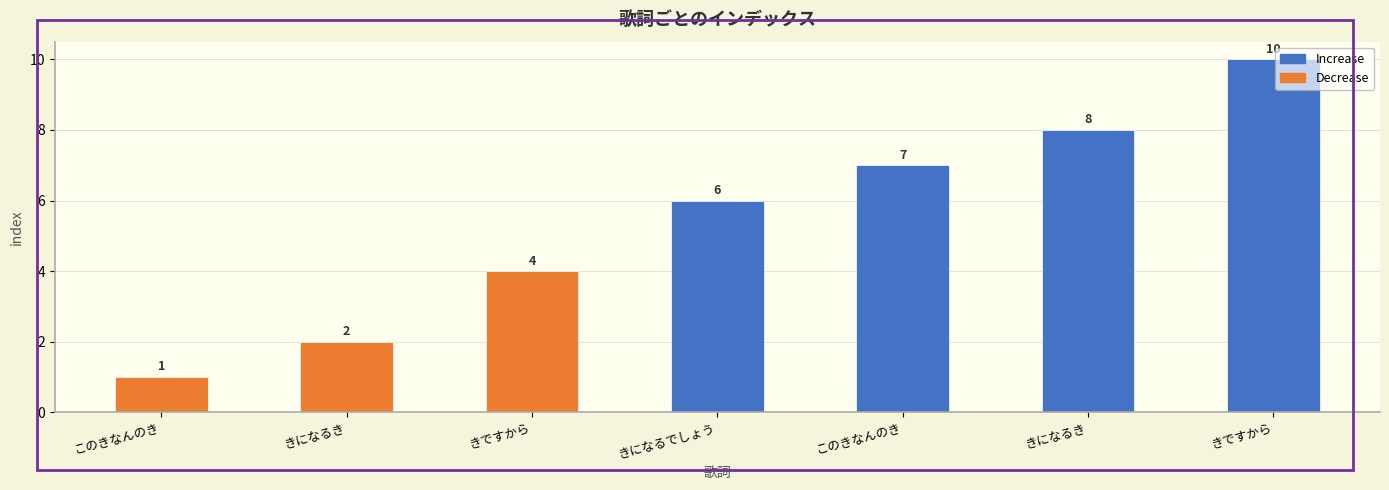

Reading left to right, what are all the values shown in this chart?

このきなんのき=1	きになるき=2	きですから=4	きになるでしょう=6	このきなんのき=7	きになるき=8	きですから=10